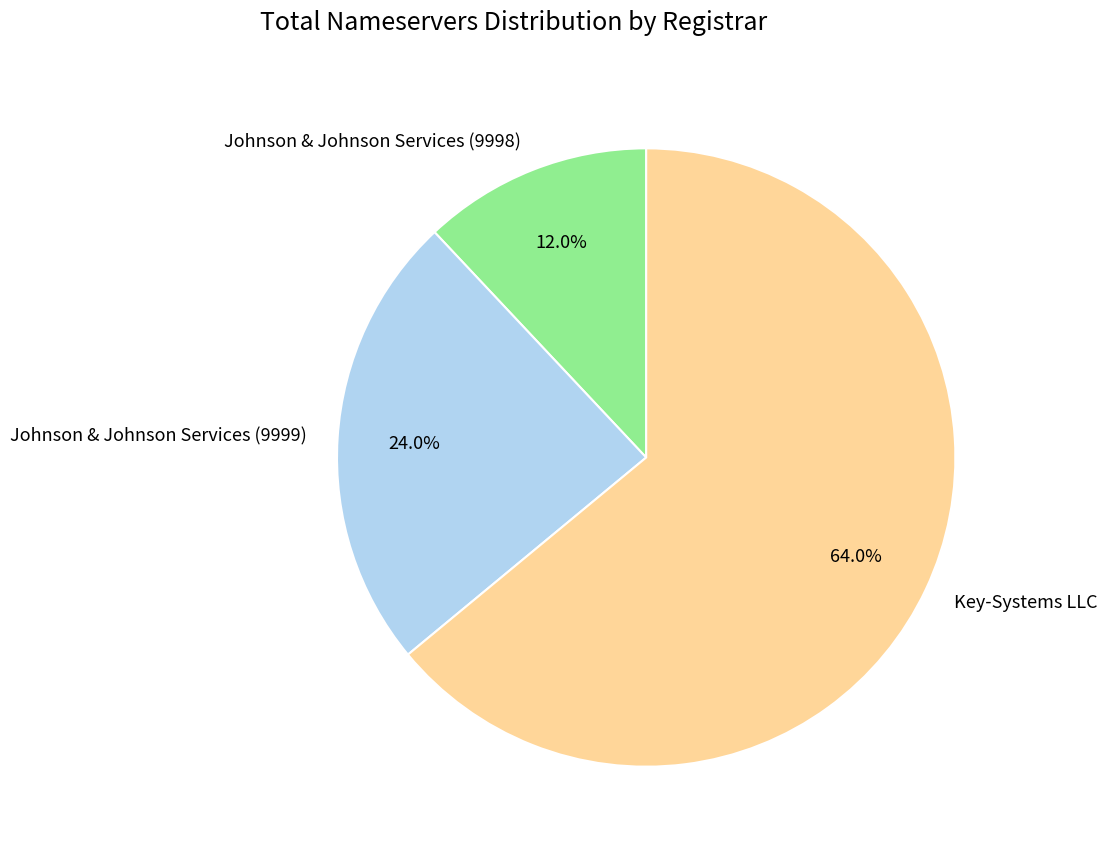

How many segments does this pie chart have?

3